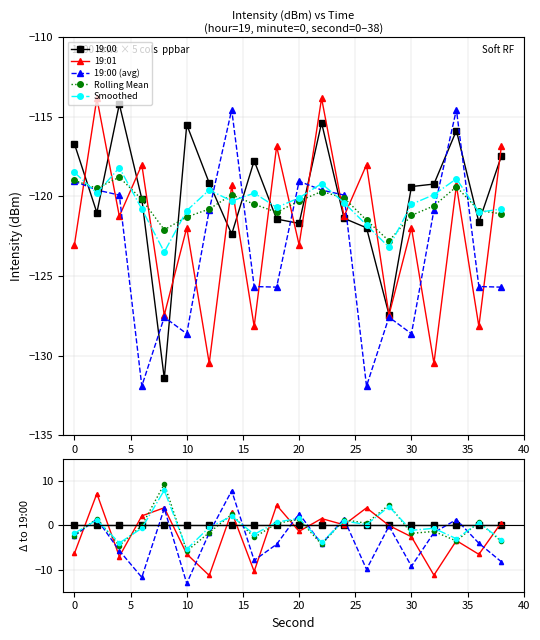

Is the value of 19:00 (avg) at 10 greater than the value of 19:00 at 14?

No